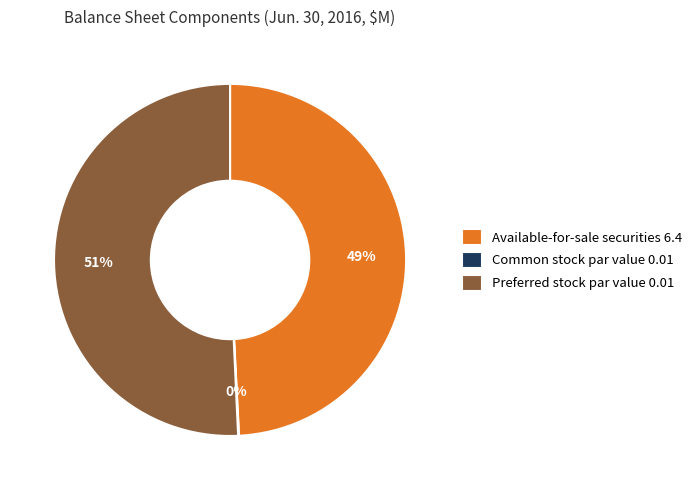

Does any single category account for the majority?

Yes